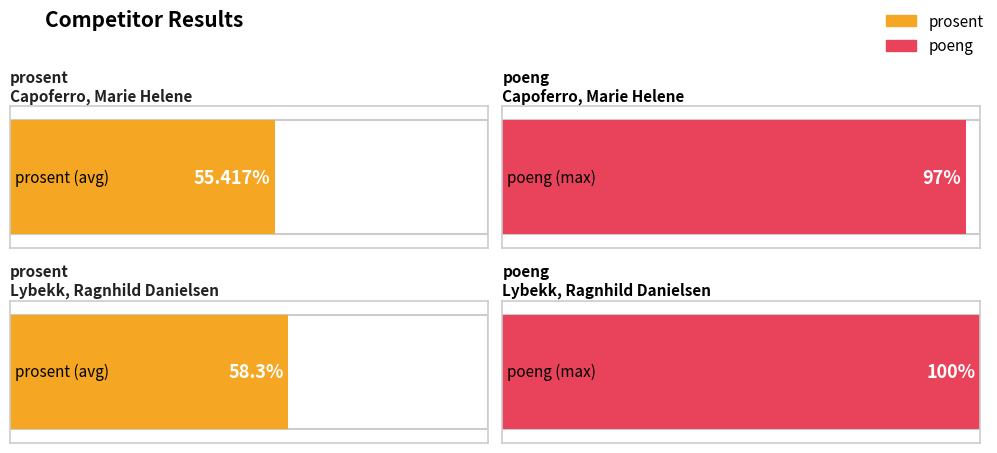

How many bars are there in total?

4